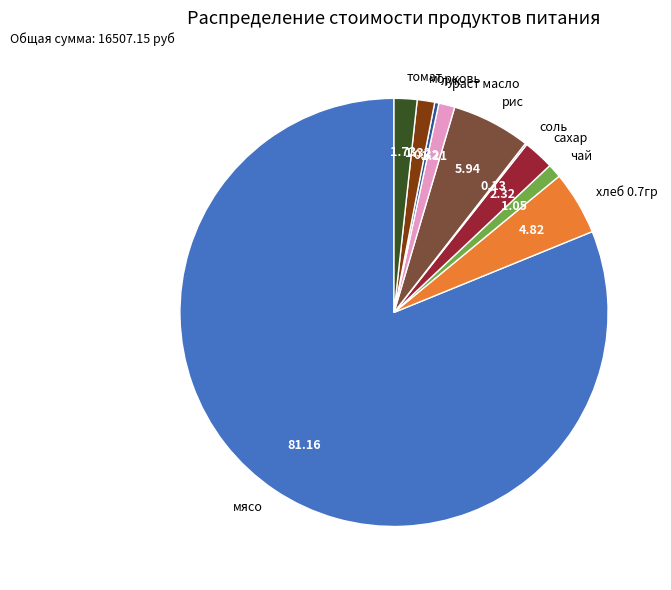

Which category has the biggest portion of the pie?

мясо